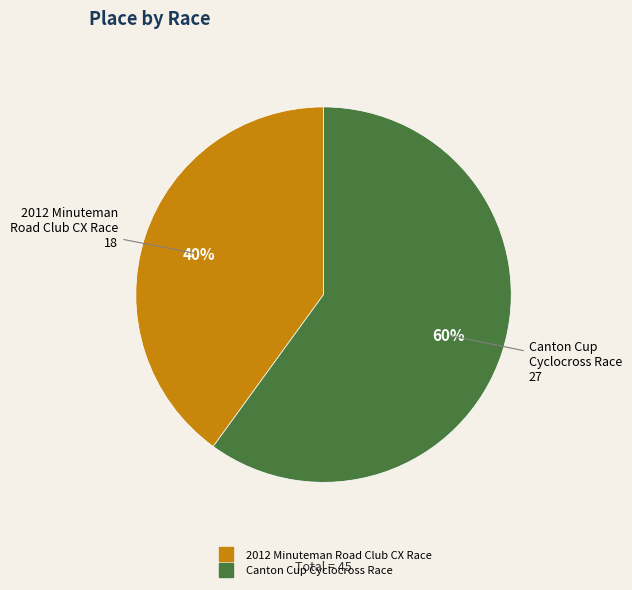

Approximately how many times larger is the value at 2012 Minuteman Road Club CX Race compared to Canton Cup Cyclocross Race?

0.7